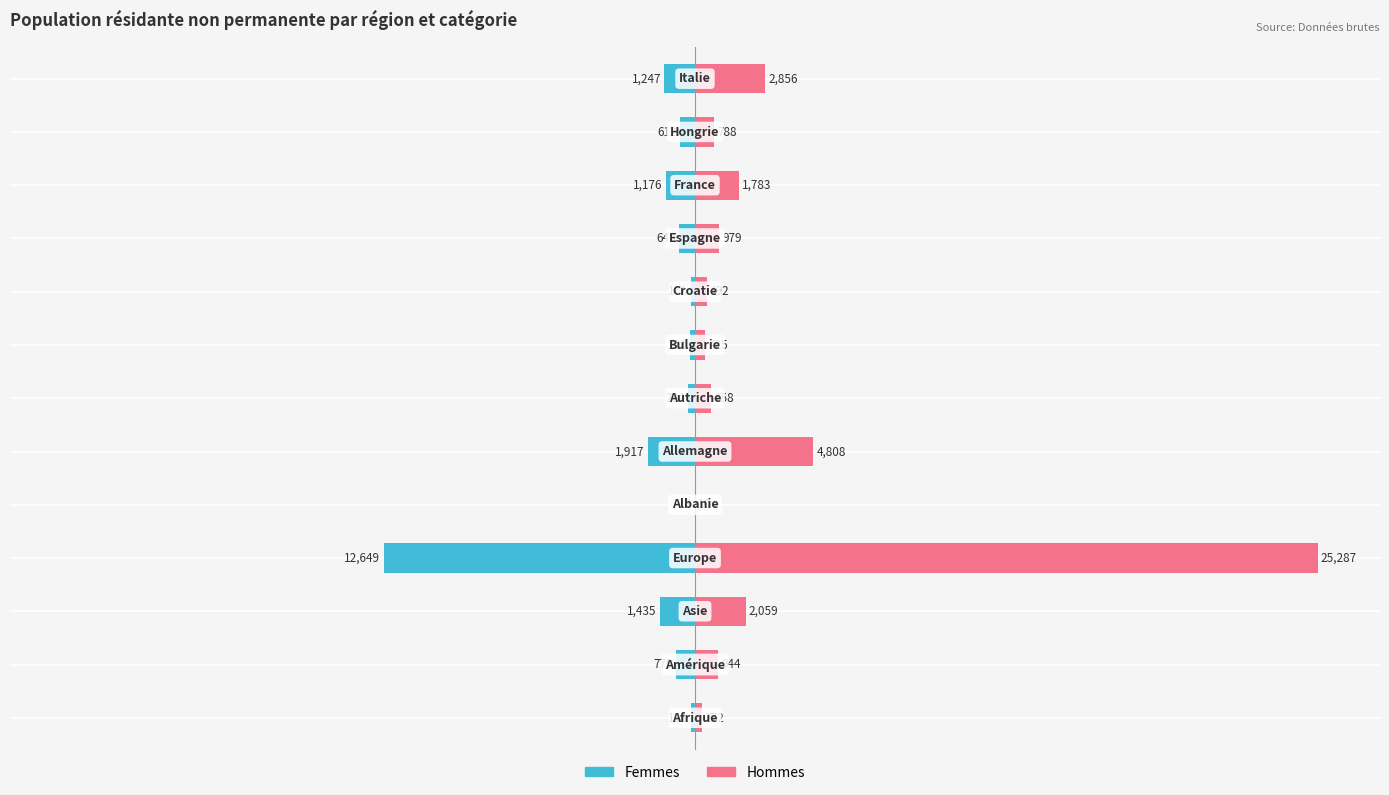

At −25, list the series in order from largest to smallest.

Hommes, Femmes